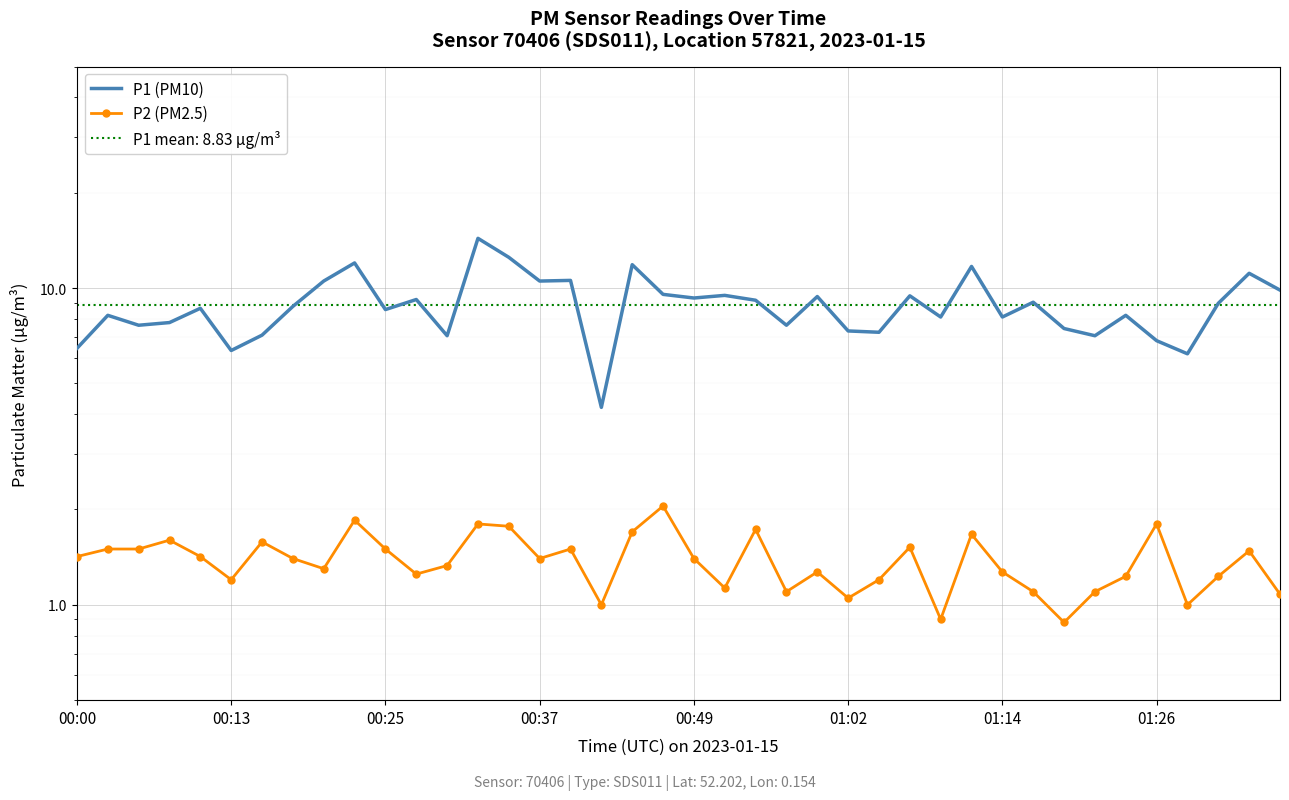

Which series has the largest total across all categories?

P1 (PM10)